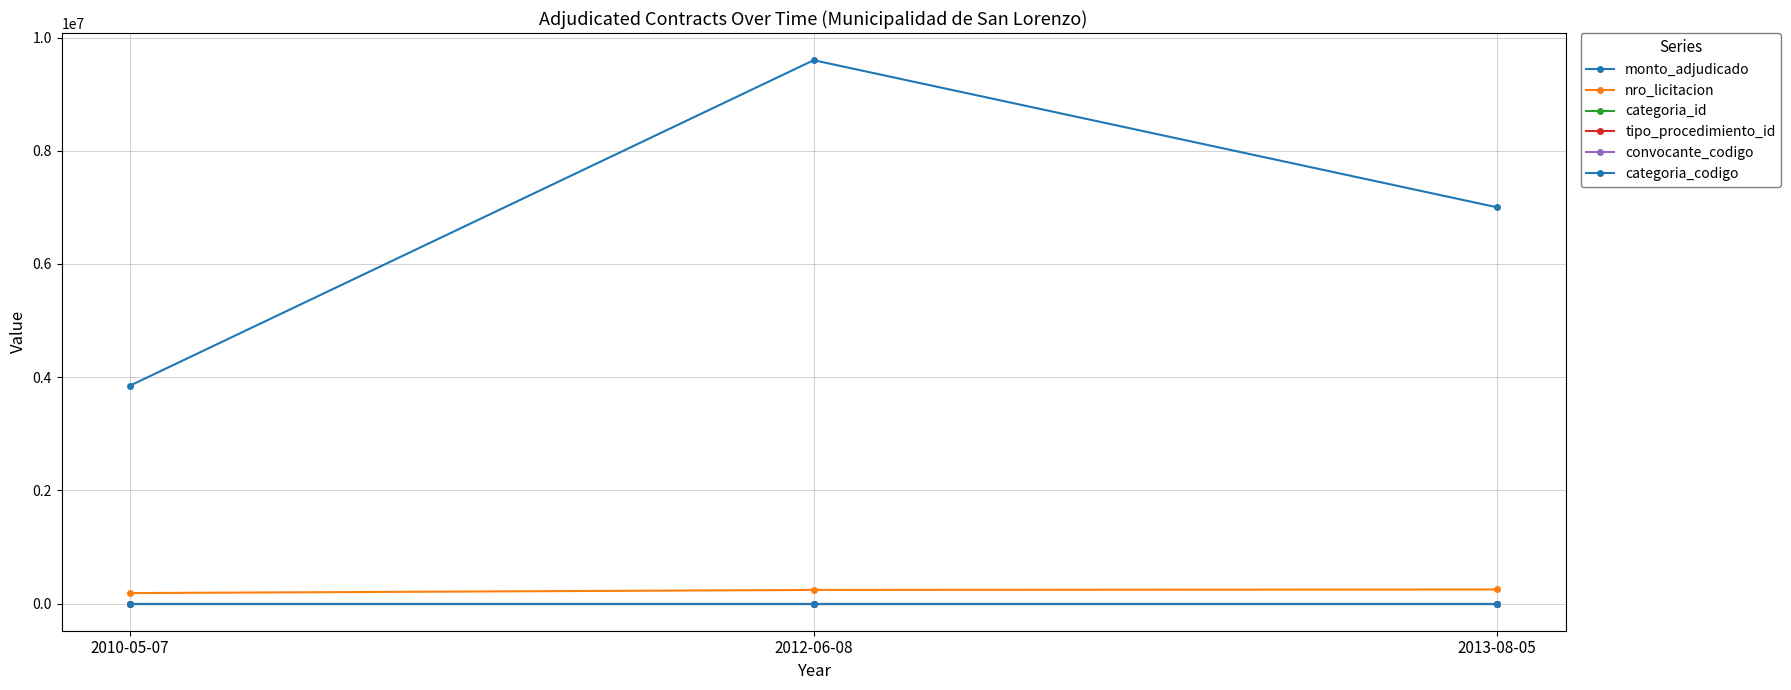

How many lines are shown in the chart?

6